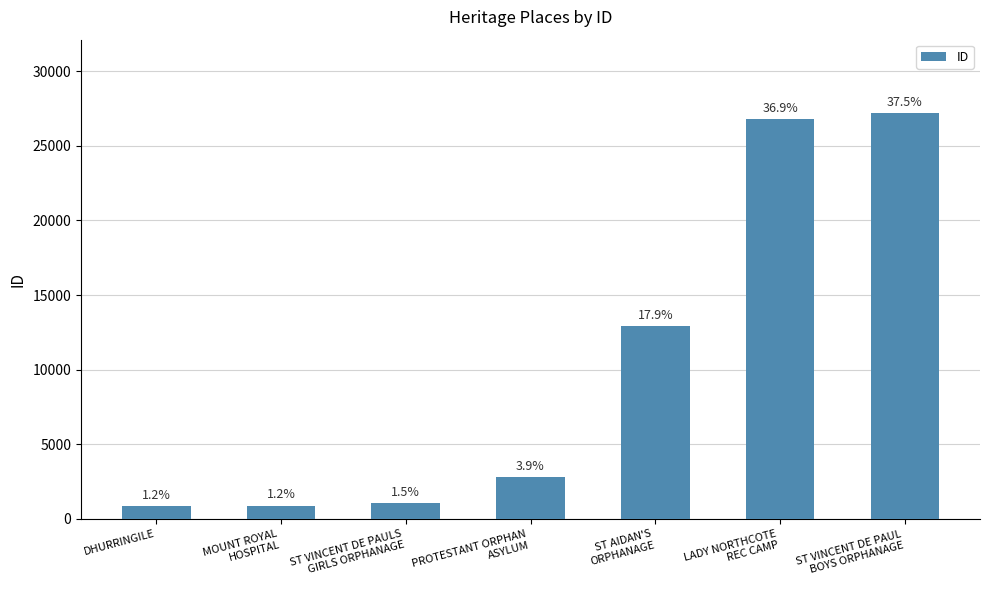

Between ST AIDAN'S
ORPHANAGE and MOUNT ROYAL
HOSPITAL, which is larger?

ST AIDAN'S
ORPHANAGE